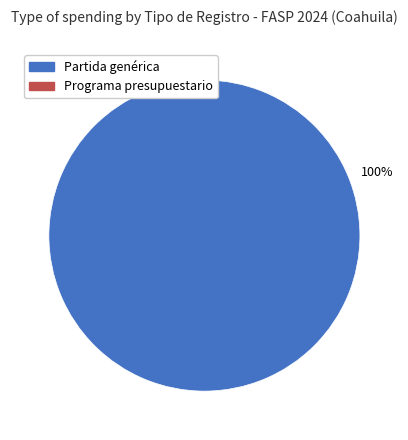

Does any single category account for the majority?

Yes